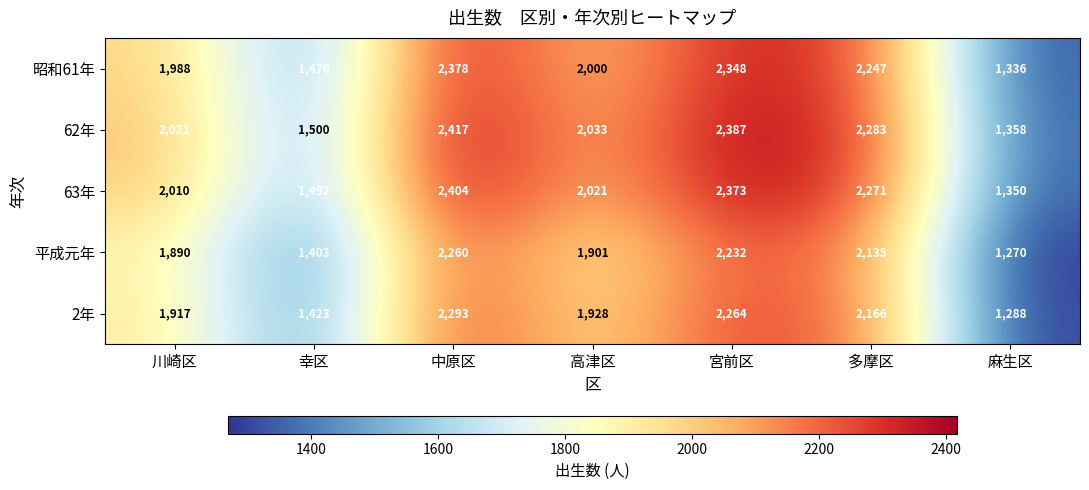

At how many categories does at least one series exceed 1447?

6